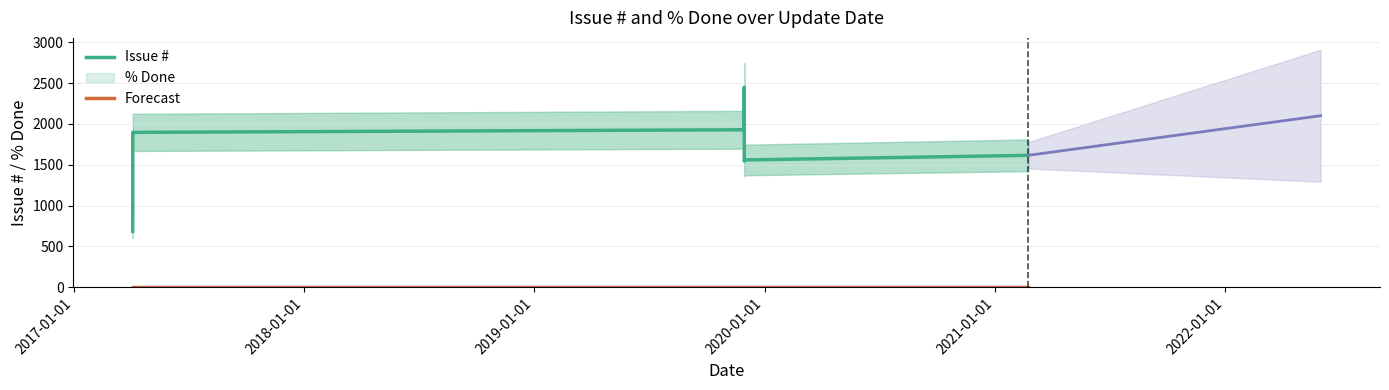

True or false: Issue # has a value of 1018 at 7.

False